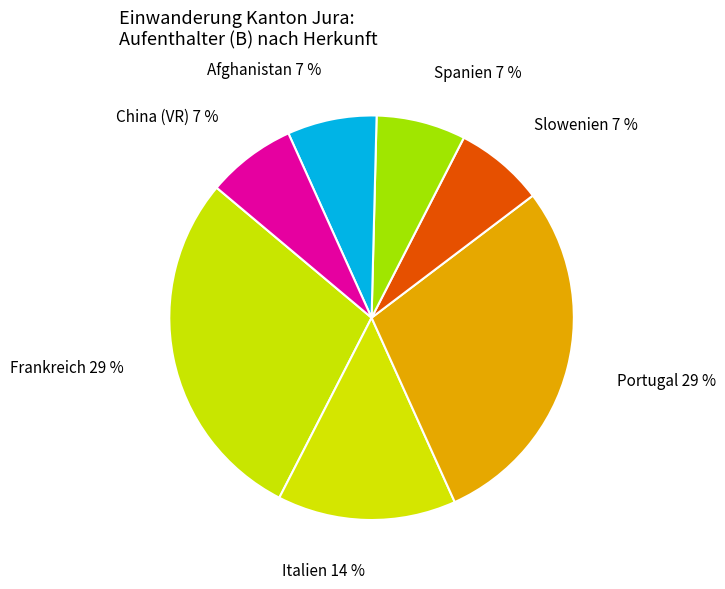

The Italien slice represents 29% of the pie. True or false?

False